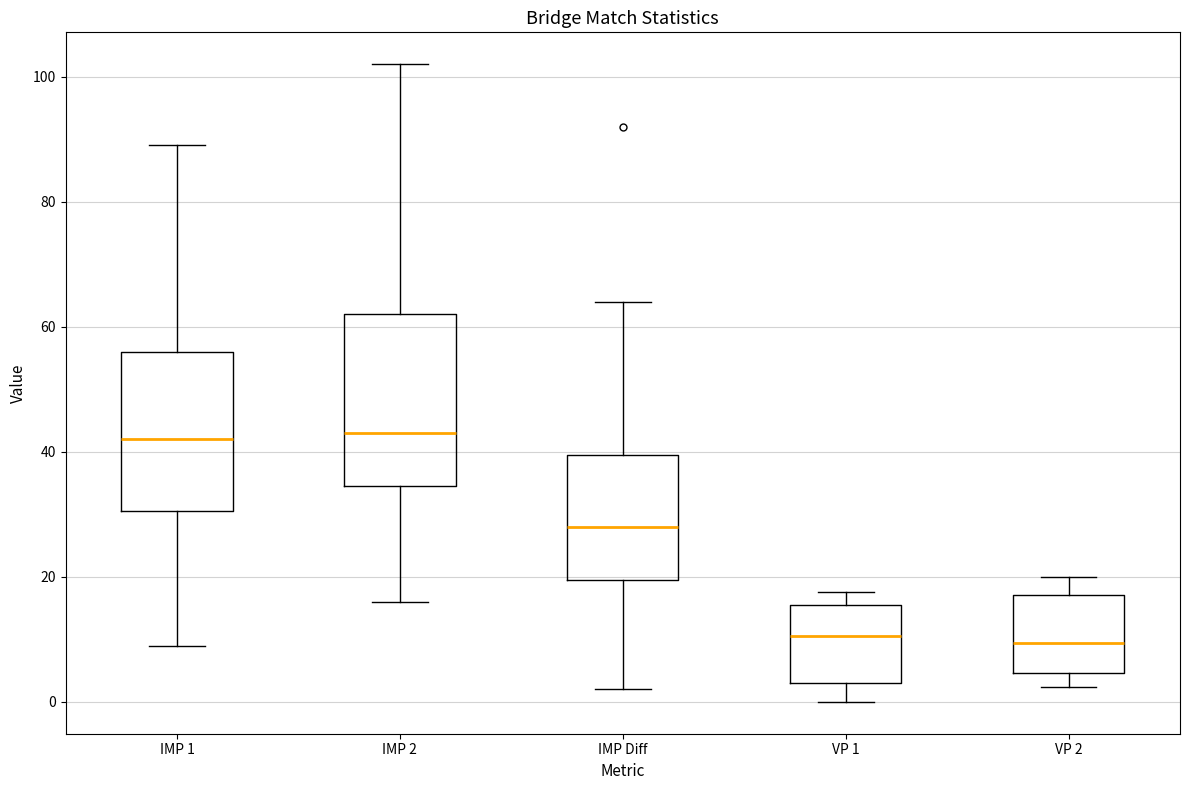

Comparing the boxes themselves (not the whiskers), which one is the tallest?

IMP 2